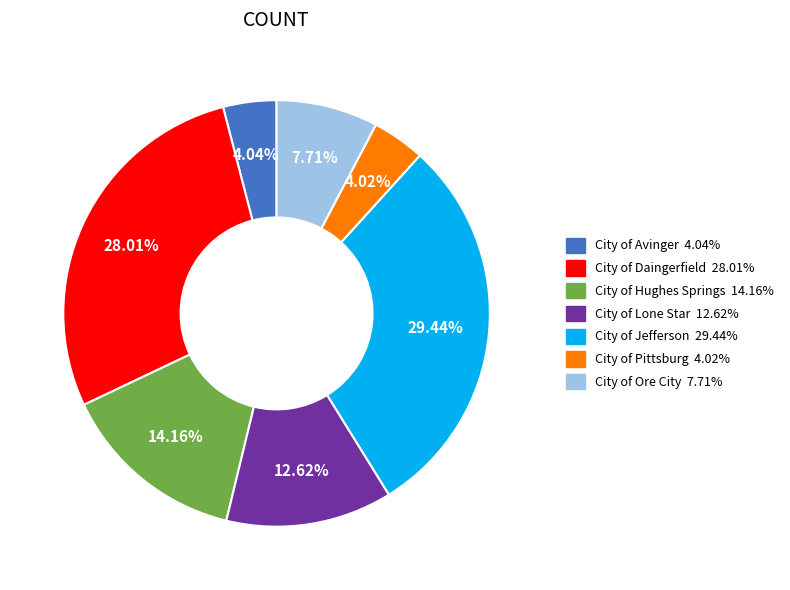

What percentage is the City of Hughes Springs slice, to the nearest percent?

14%